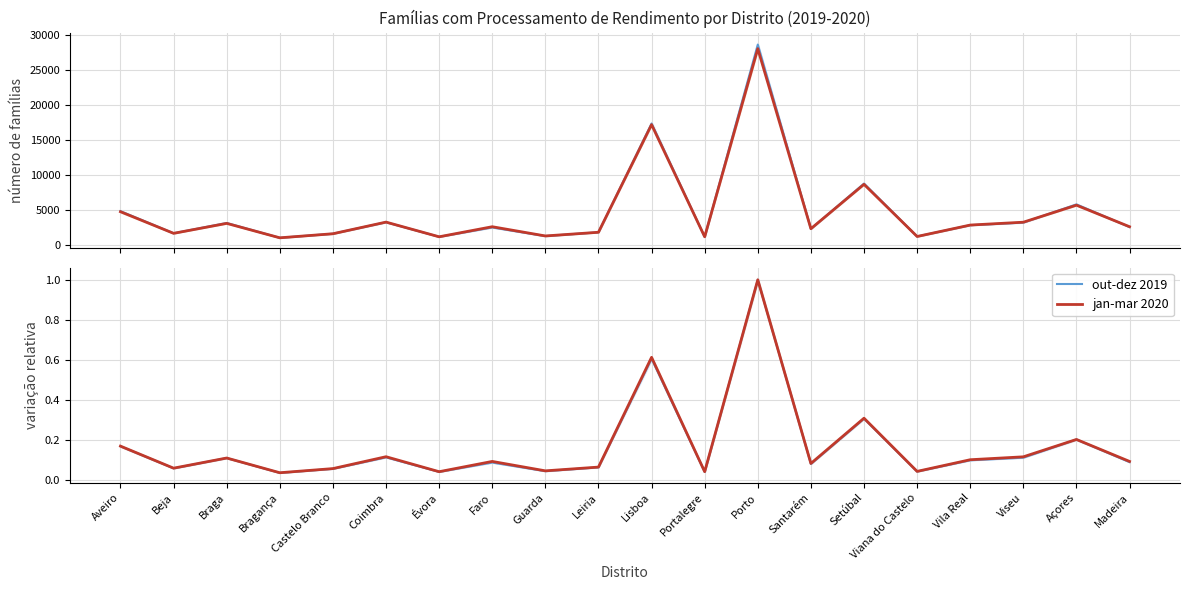

What is the sum of all out-dez 2019 values?

3.3